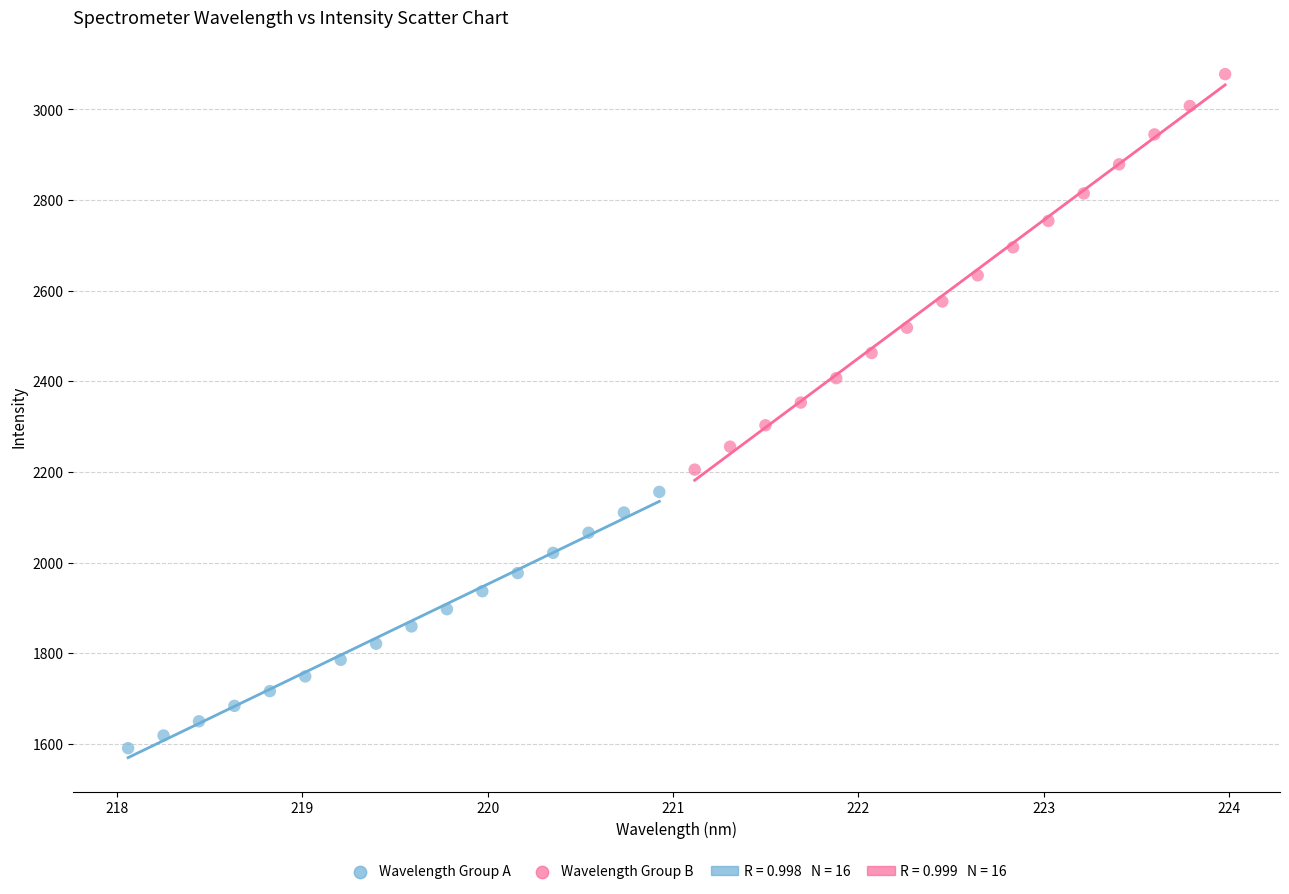

Which series reaches the maximum Y coordinate?

Wavelength Group B